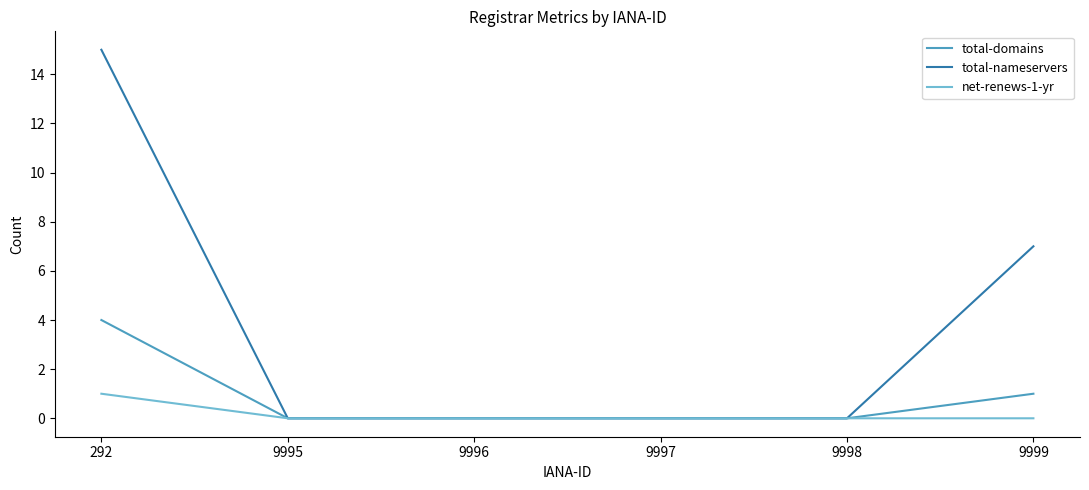

What is the spread (max minus min) of values at 292?

14